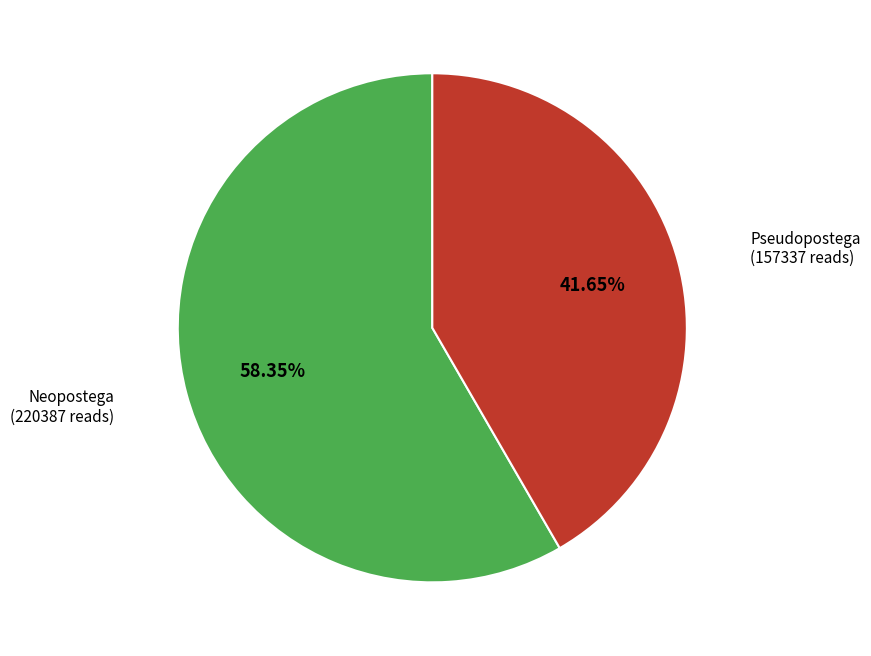

Between Pseudopostega and Neopostega, which is larger?

Neopostega